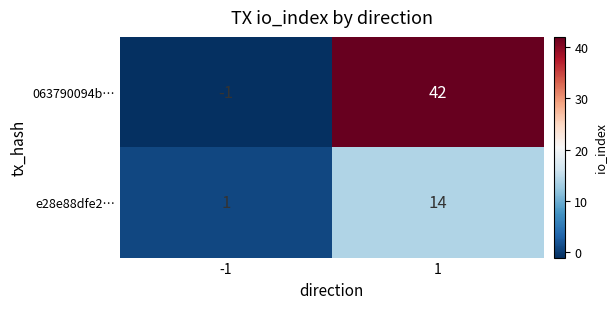

What is the difference between the maximum and minimum values in the e28e88dfe2… series?

13